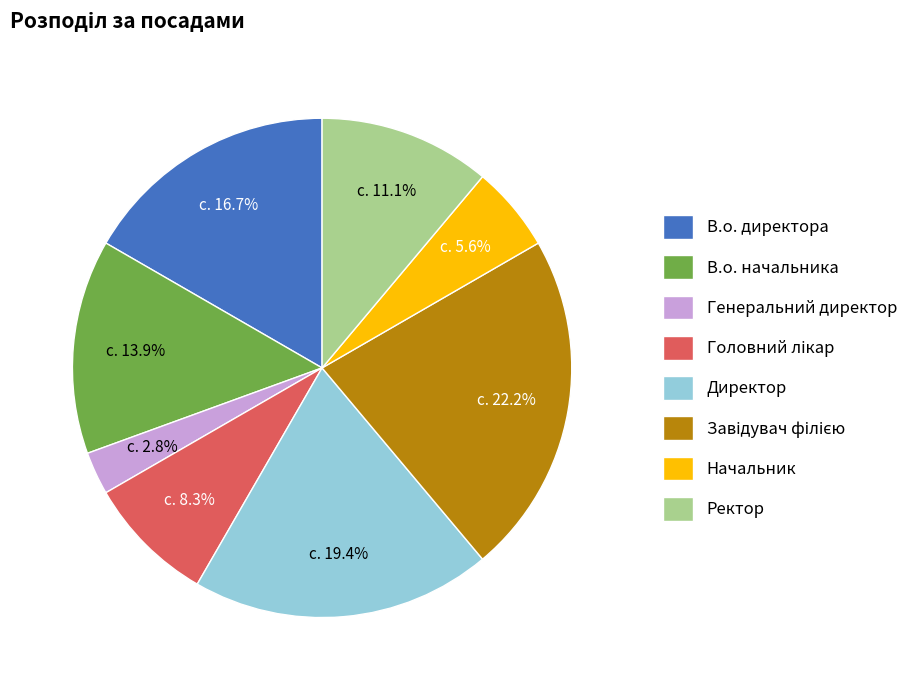

Is Директор the majority of the pie?

No